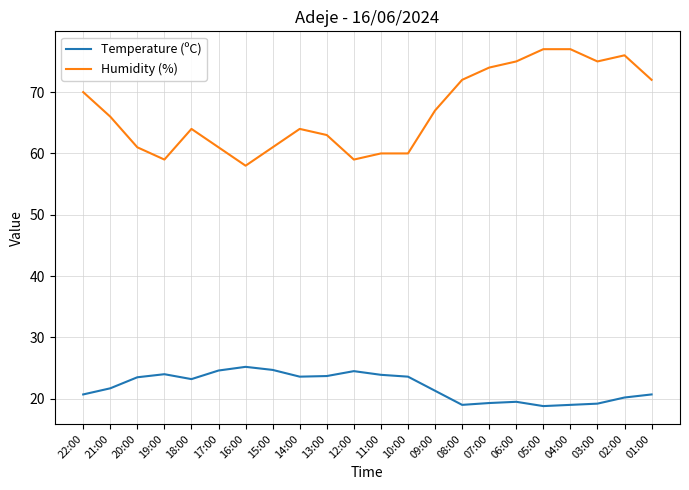

What is the minimum value shown in the chart?

18.8